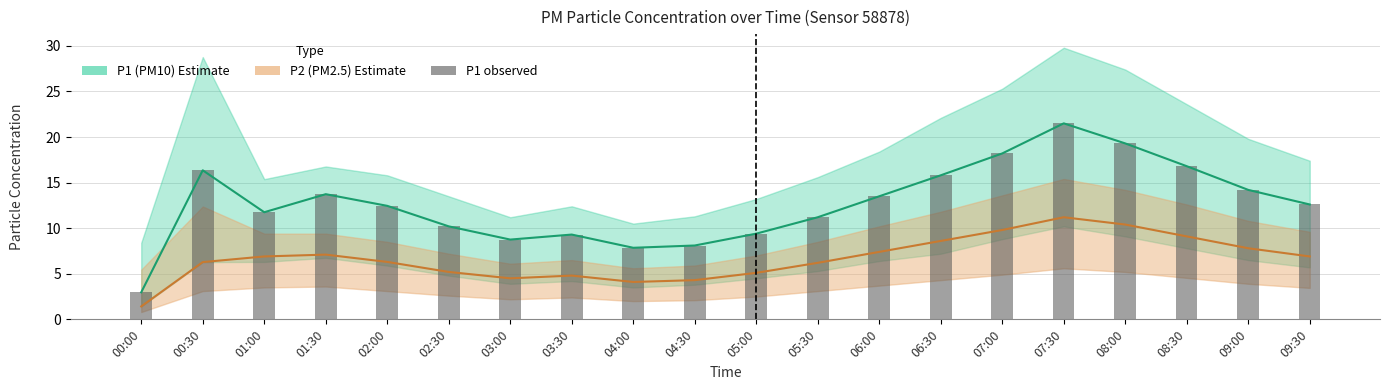

At which category does the chart reach its peak across all series?

07:30